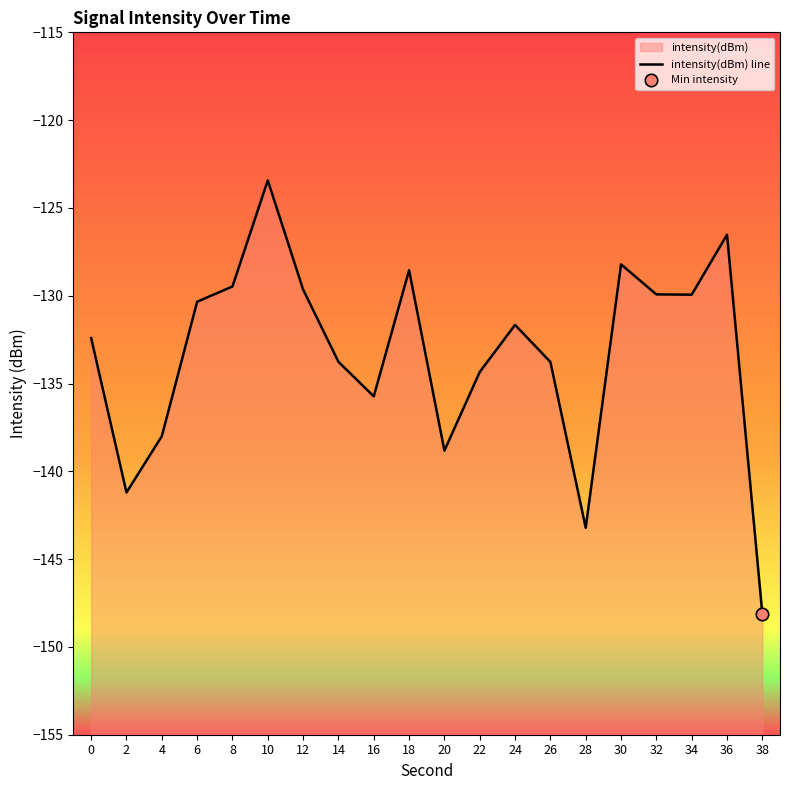

What is the change in value from 28 to 36?

+16.7